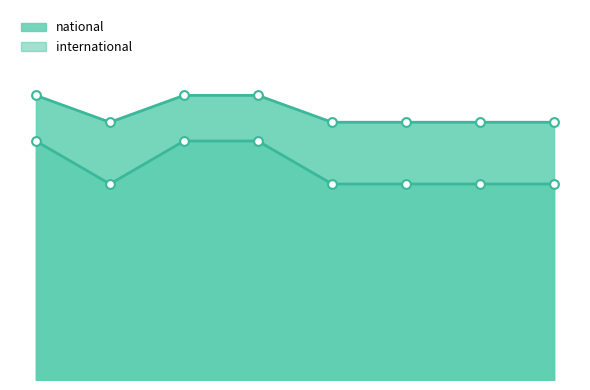

At which category is the sum across all series the highest?

2019-07-01